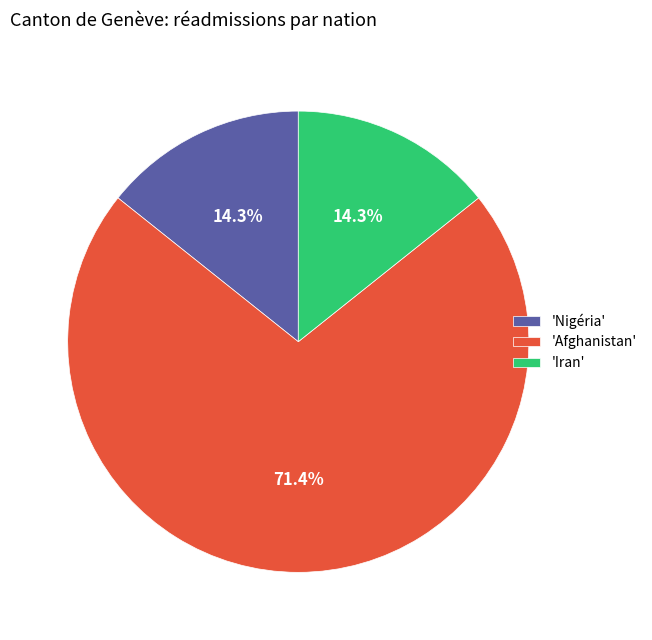

Count the number of slices in the pie.

3